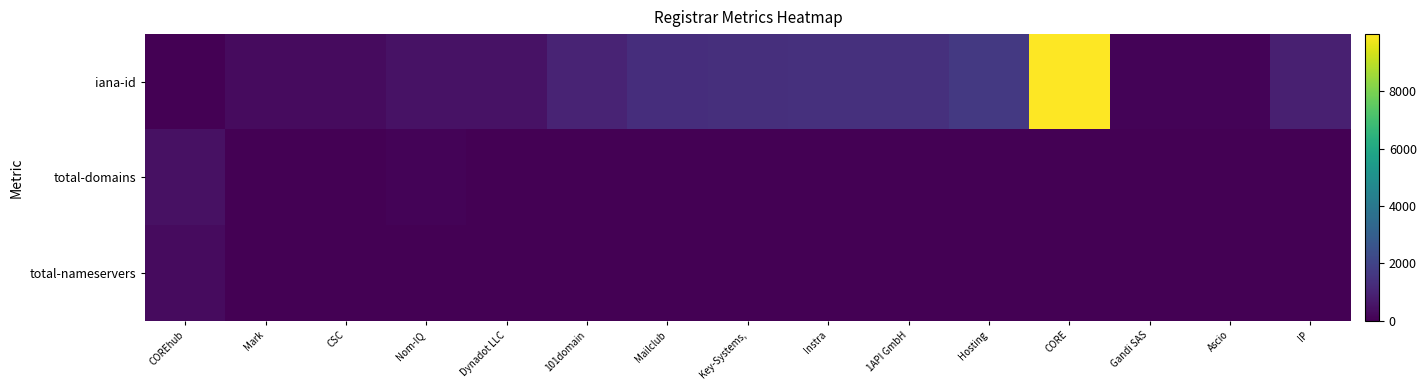

Reading left to right, list all the values displayed in this chart.

iana-id: COREhub=15	Mark=292	CSC=299	Nom-IQ=470	Dynadot LLC=472	101domain=1011	Mailclub=1290	Key-Systems,=1345	Instra=1376	1API GmbH=1387	Hosting=1647	CORE=9999	Gandi SAS=81	Ascio=106	IP=890
total-domains: COREhub=433	Mark=7	CSC=6	Nom-IQ=83	Dynadot LLC=7	101domain=6	Mailclub=3	Key-Systems,=2	Instra=0	1API GmbH=0	Hosting=3	CORE=8	Gandi SAS=0	Ascio=0	IP=0
total-nameservers: COREhub=306	Mark=19	CSC=16	Nom-IQ=17	Dynadot LLC=6	101domain=39	Mailclub=6	Key-Systems,=5	Instra=14	1API GmbH=6	Hosting=8	CORE=18	Gandi SAS=6	Ascio=4	IP=3